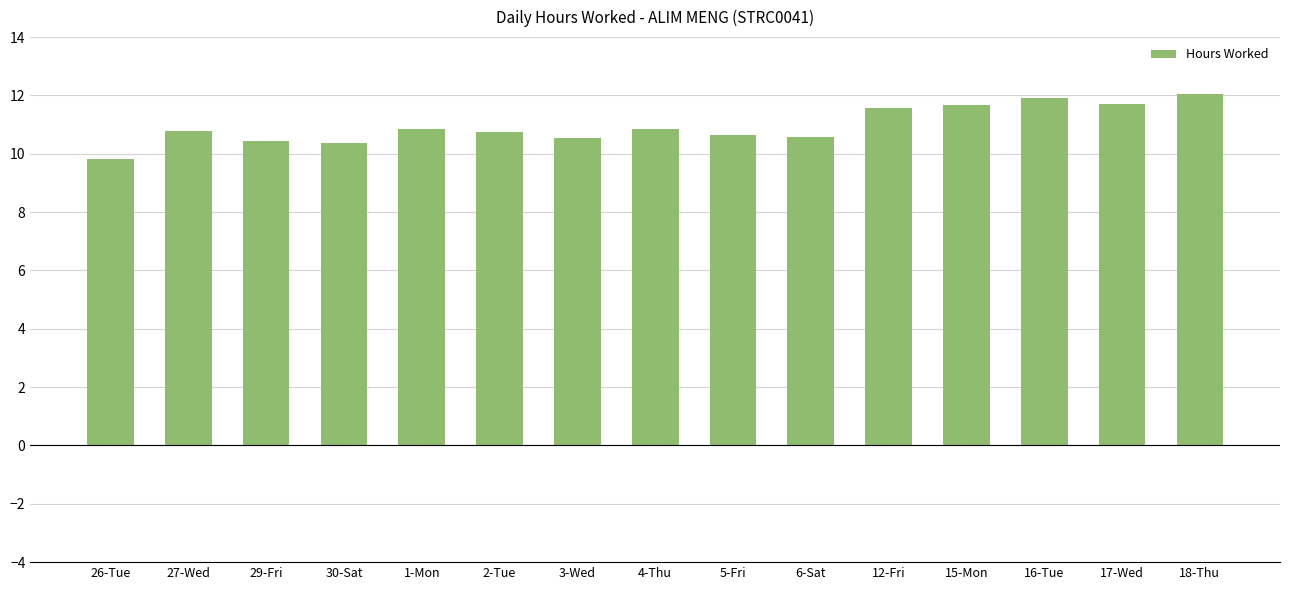

Is it true that the value at 4-Thu is 16.5?

False